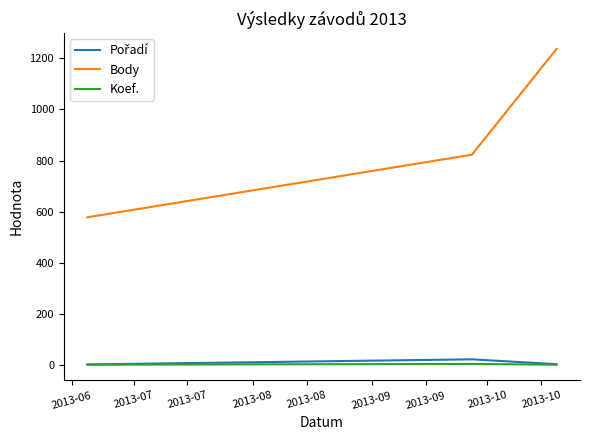

Which series has the largest range (max minus min)?

Body